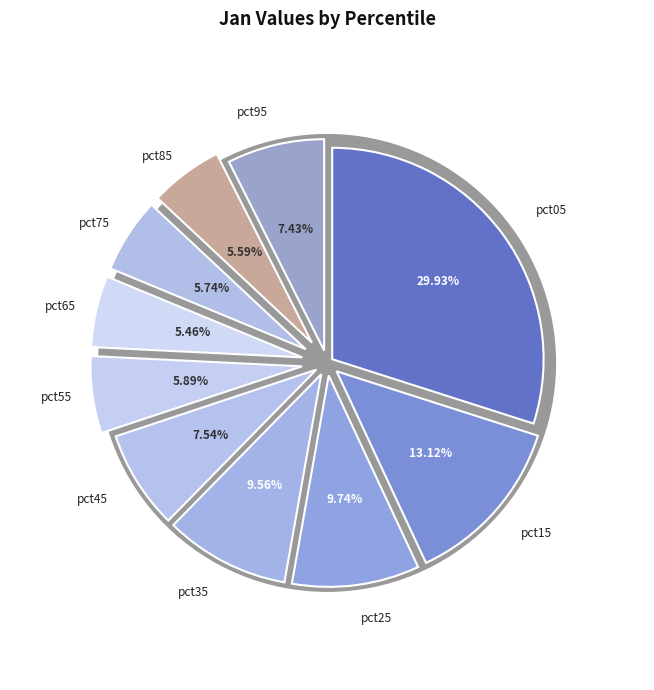

To the nearest percent, what is the difference between the pct65 and pct15 slice percentages?

8%